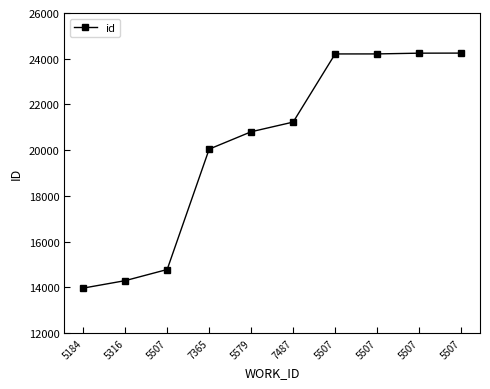

Does the chart have visible grid lines?

No